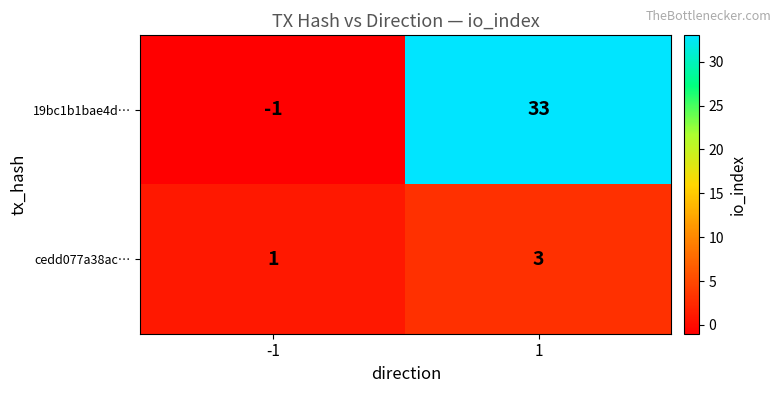

What is the sum of the 19bc1b1bae4d… values at 1 and -1?

32